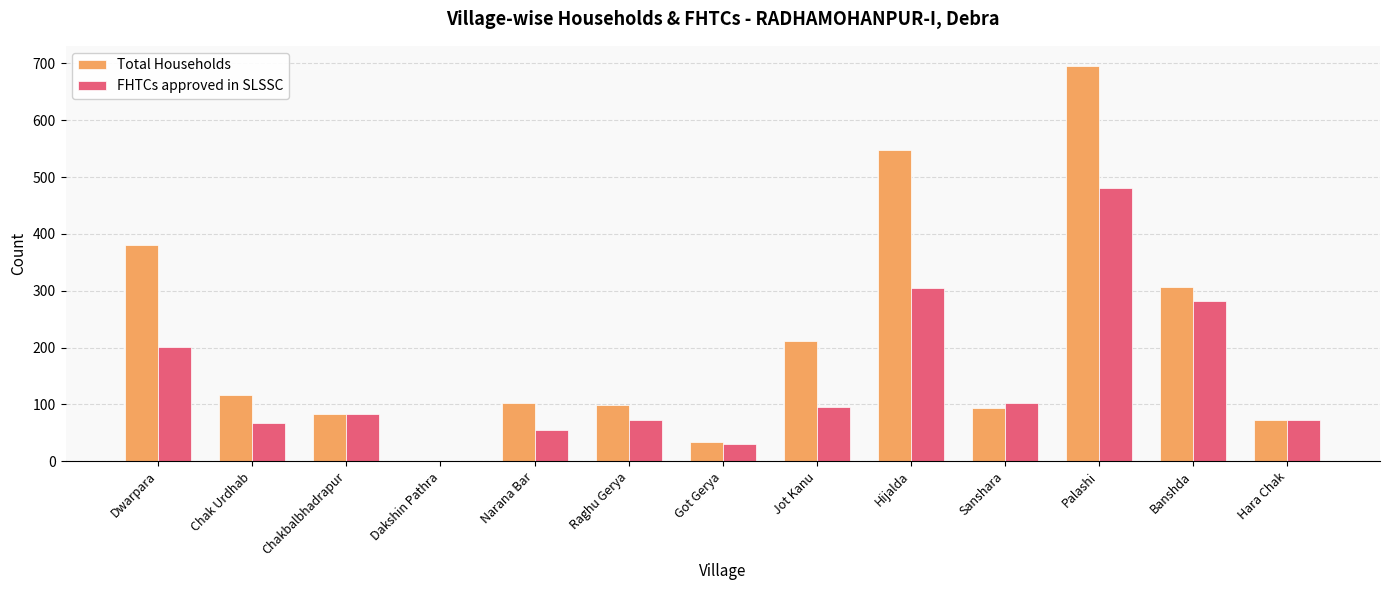

What is the approximate value of FHTCs approved in SLSSC at Dwarpara?

201